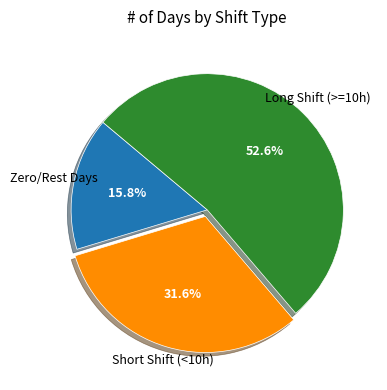

Count the number of slices in the pie.

3